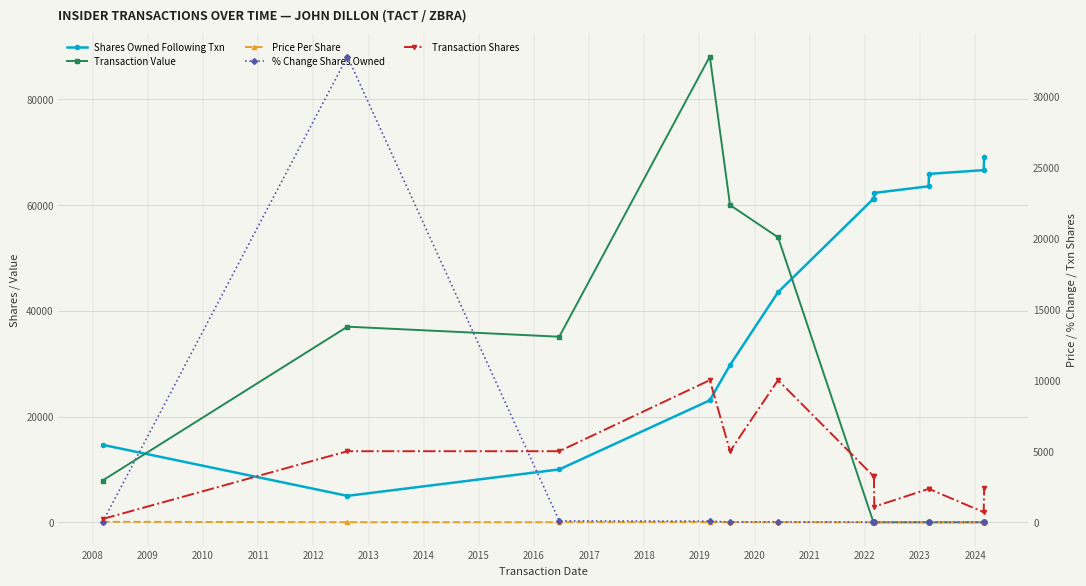

At how many categories does at least one series exceed 75650?

1